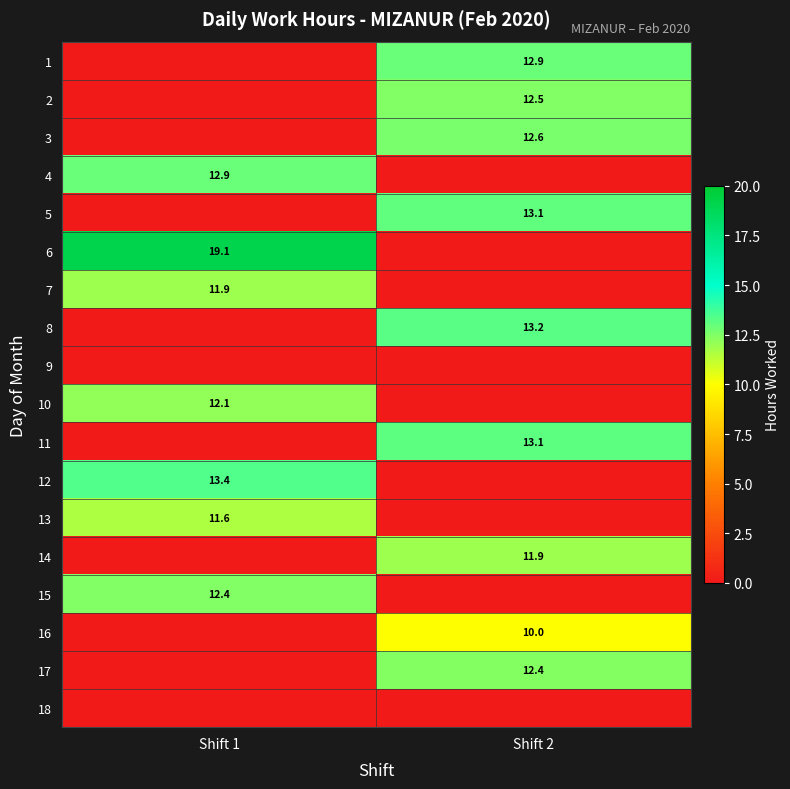

Is the value of 10 at Shift 1 greater than the value of 8 at Shift 2?

No